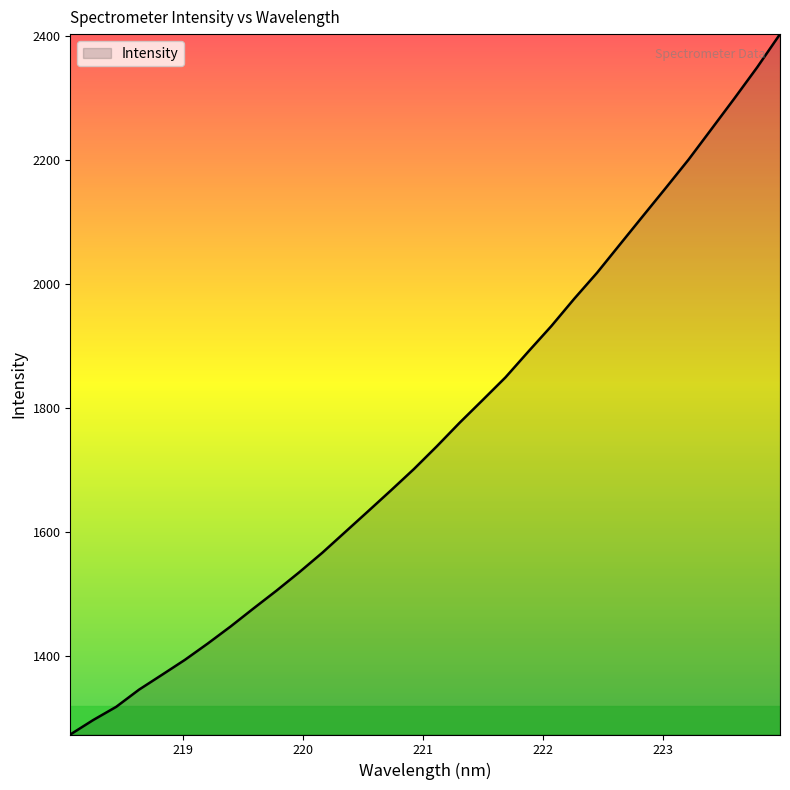

What is the maximum value shown in the chart?

2403.3